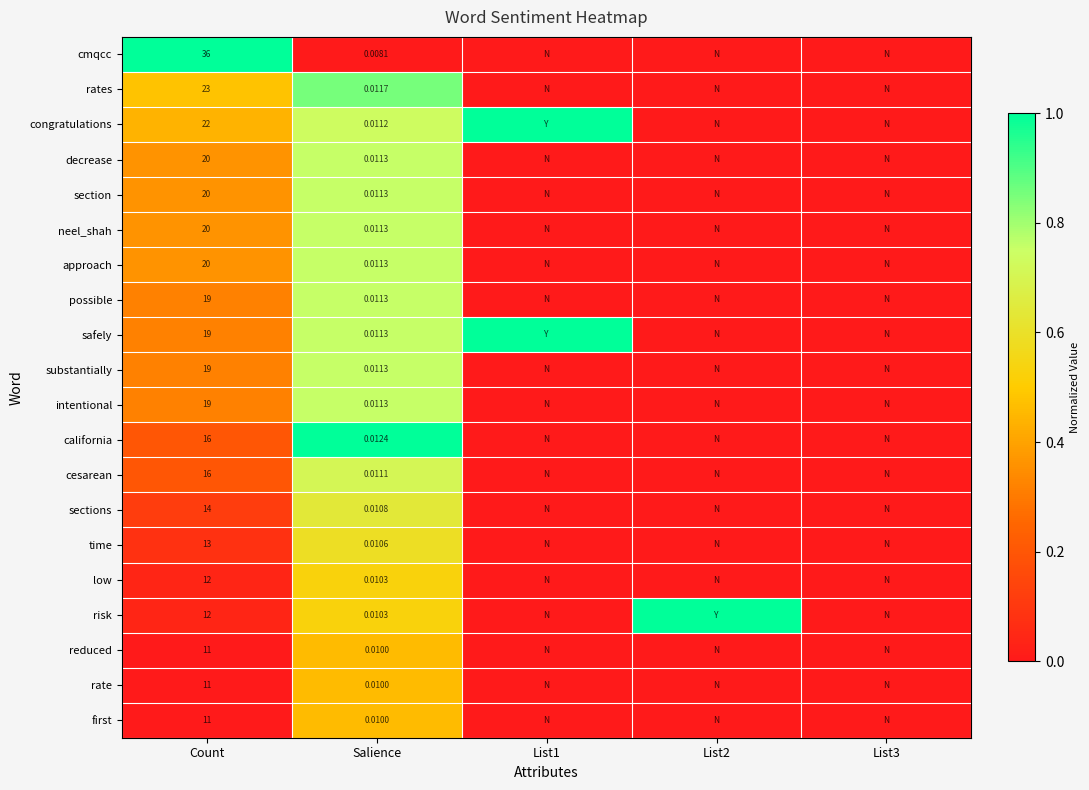

Which series changed the most between Count and Salience?

cmqcc